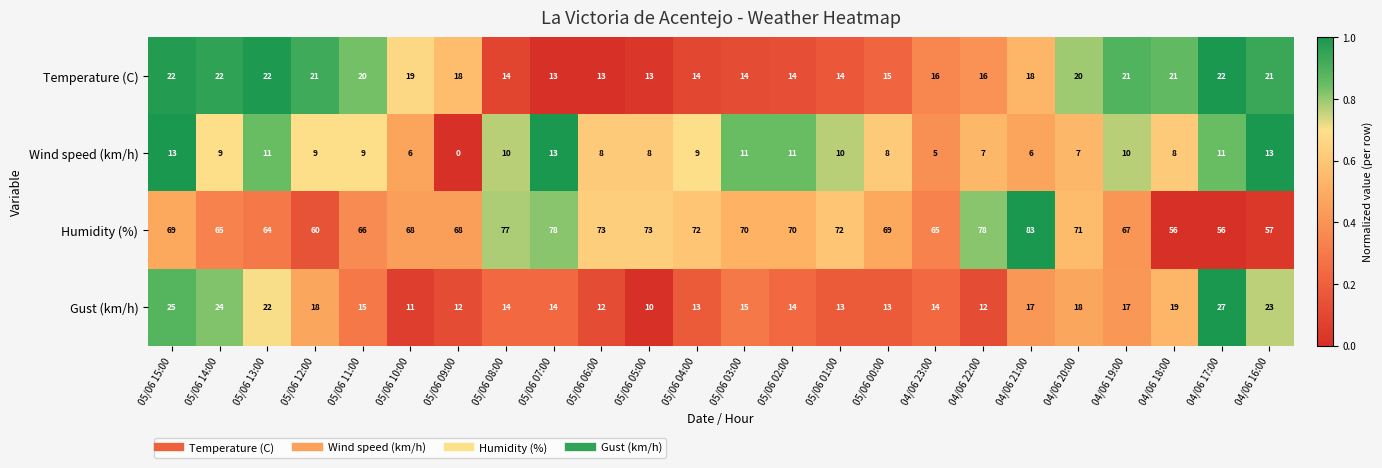

Between 05/06 10:00 and 05/06 08:00, which series saw the biggest shift?

Humidity (%)